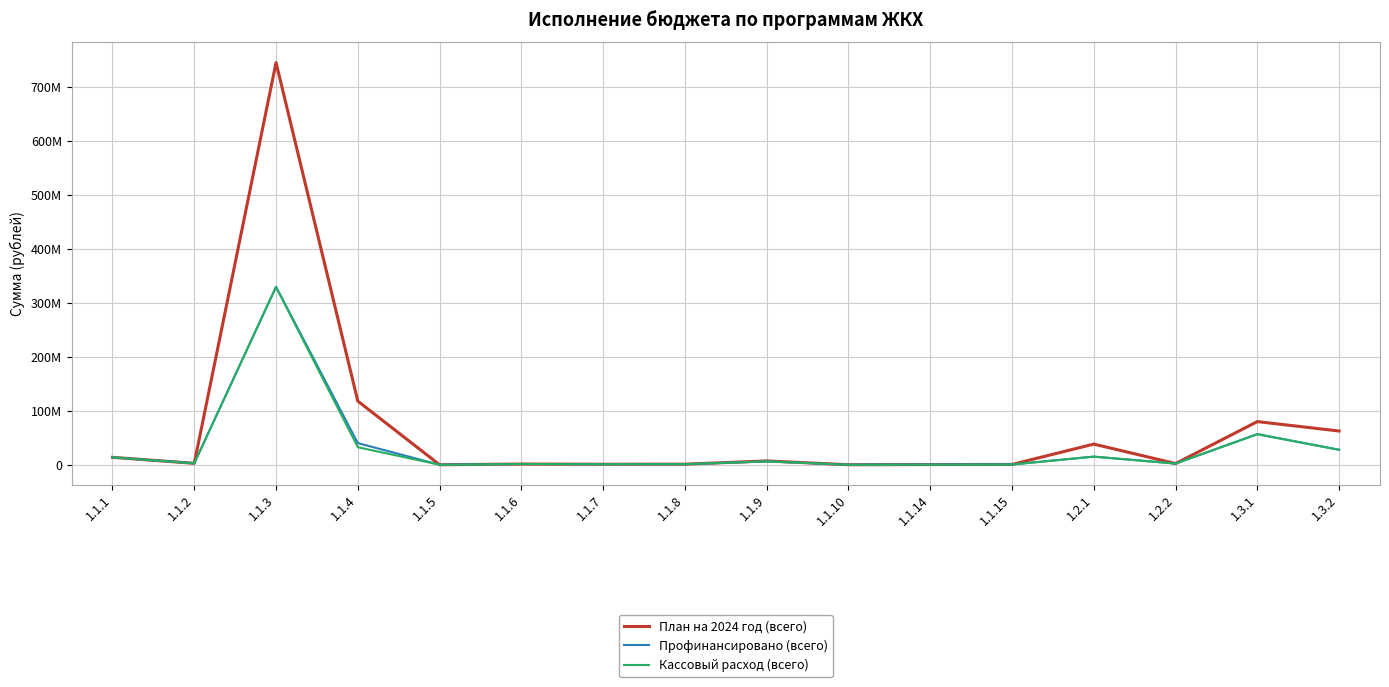

Is the value of Профинансировано (всего) at 1.2.1 greater than the value of План на 2024 год (всего) at 1.1.6?

Yes